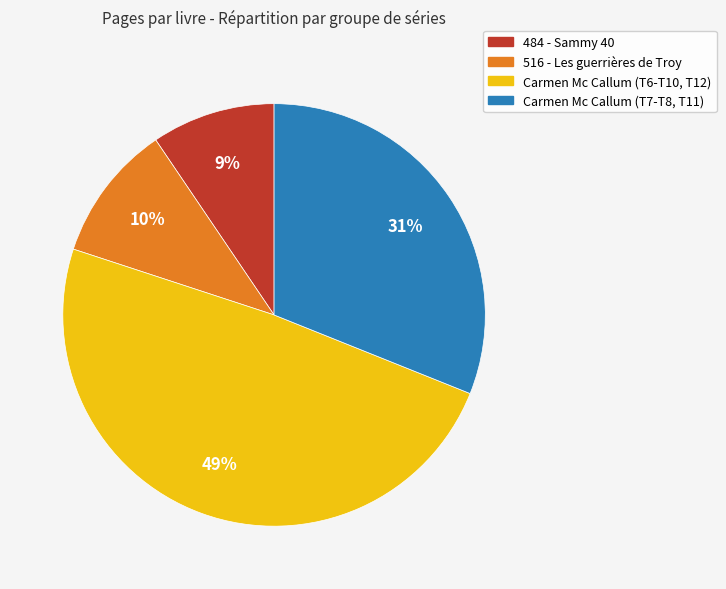

To the nearest percent, what is the average slice percentage?

25%